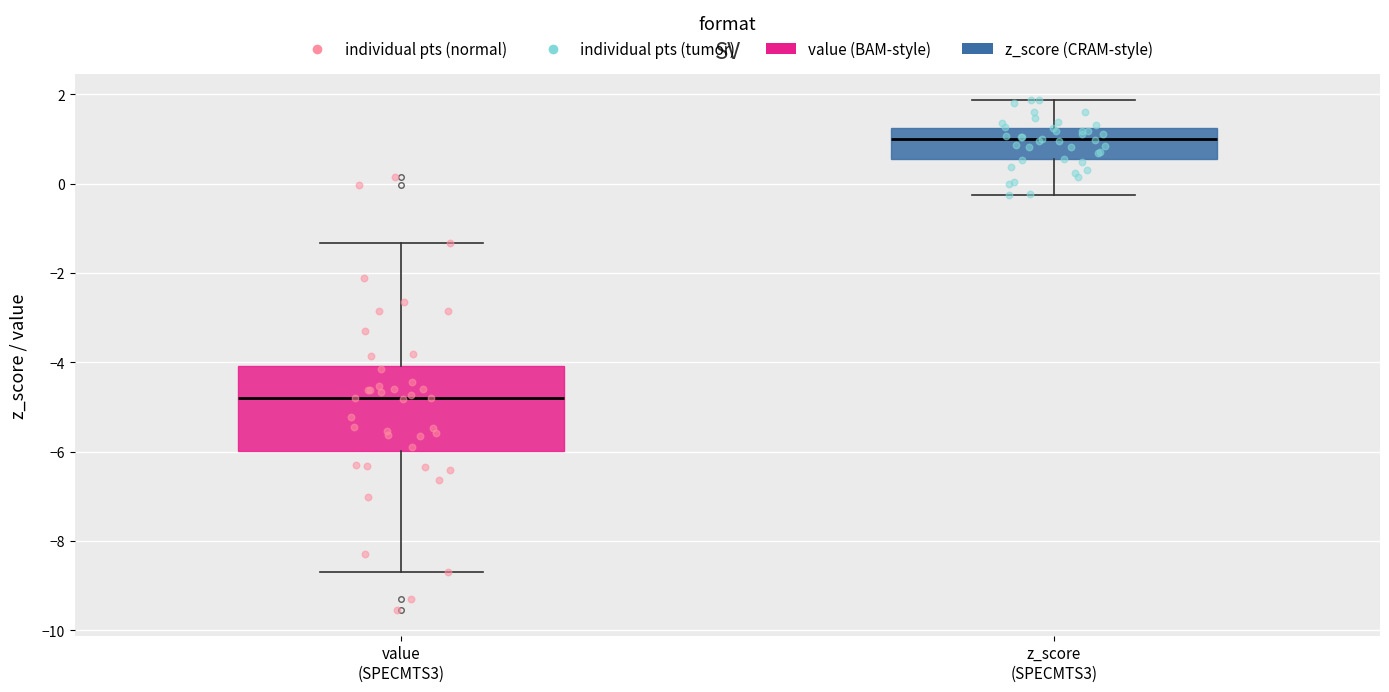

Reading left to right, transcribe this box plot: for each box, give where its median line is, the range the box spans, and where its two whiskers end, as read against the y-axis. The values are not printed on the chart, so give them approximately, as read against the axis.

value (SPECMTS3): median -4.8, box -6.0 to -4.0, whiskers -8.6 to -1.4
z_score (SPECMTS3): median 1.0, box 0.6 to 1.2, whiskers -0.2 to 1.8